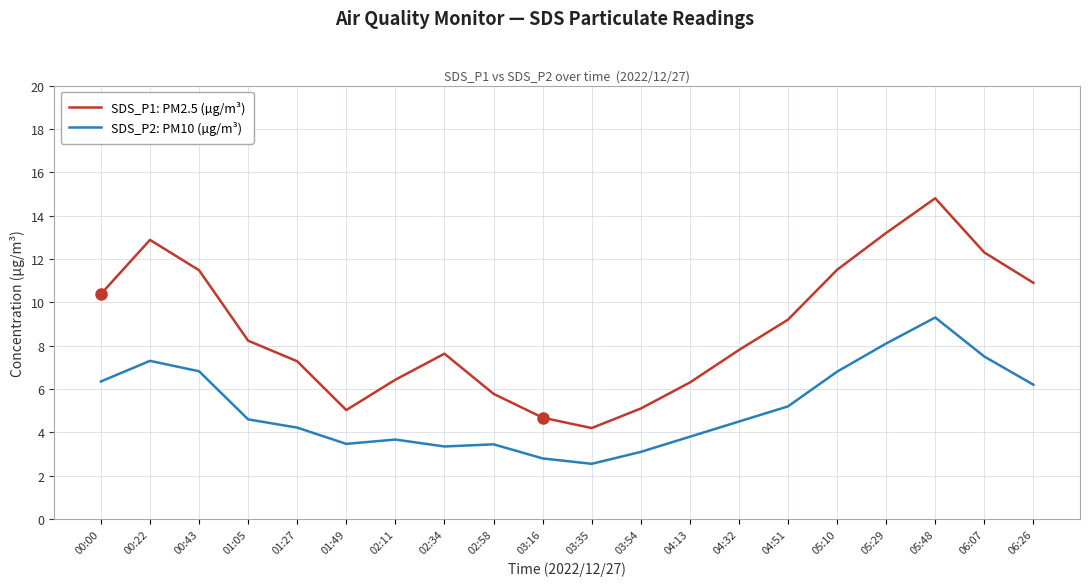

Is it true that SDS_P1: PM2.5 (µg/m³) equals 12.9 at 00:22?

True